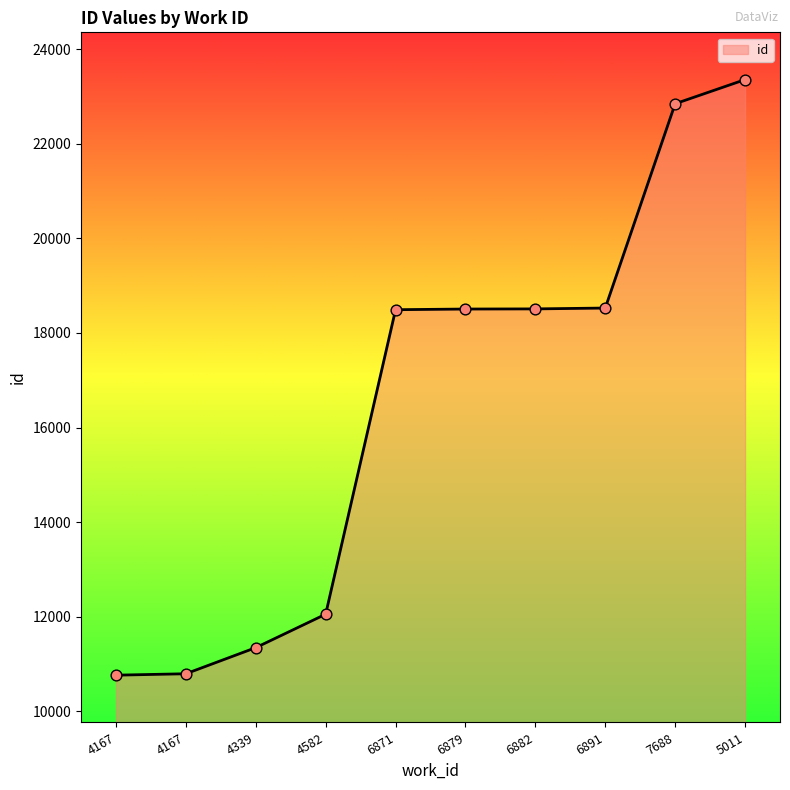

Which has a higher value, 7688 or 6879?

7688